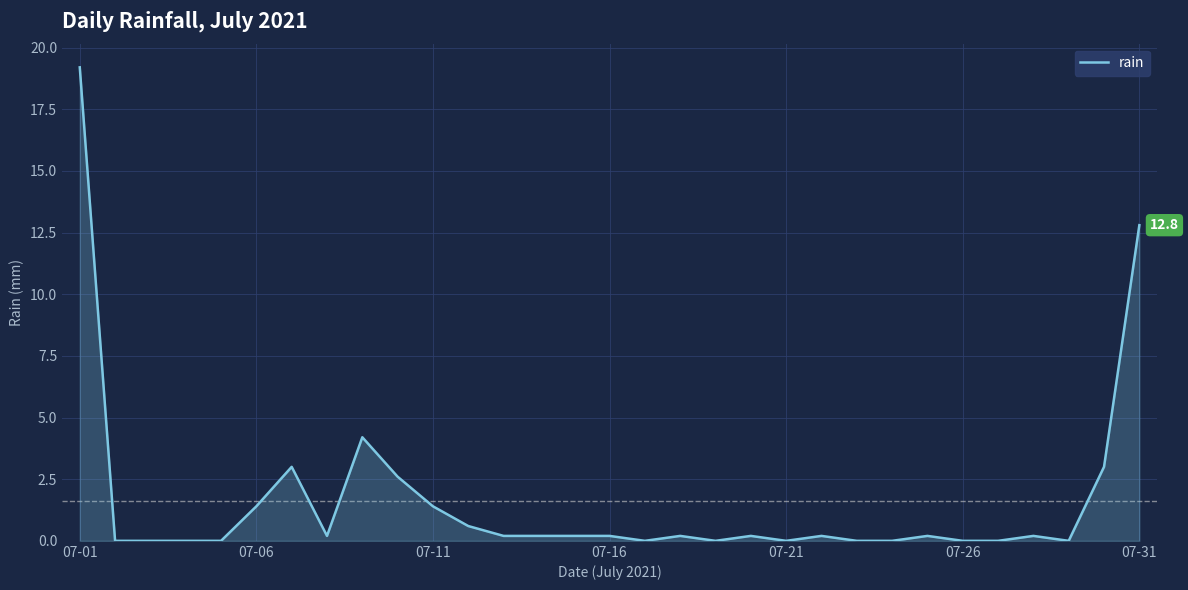

What is the greatest value displayed?

19.2